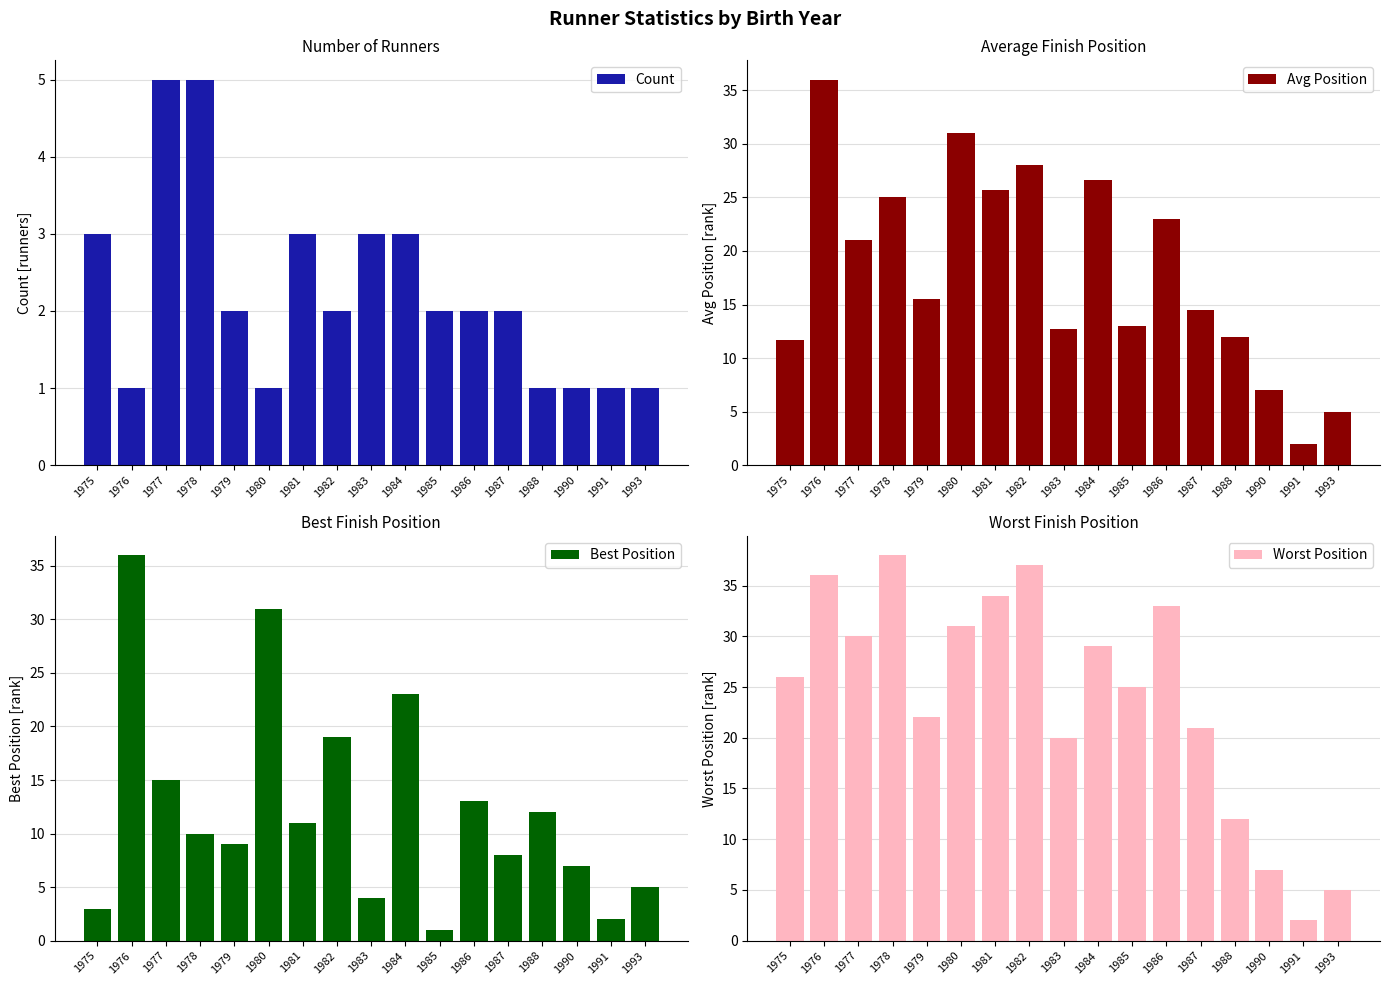

What is the difference between the maximum and minimum values in the Count series?

4